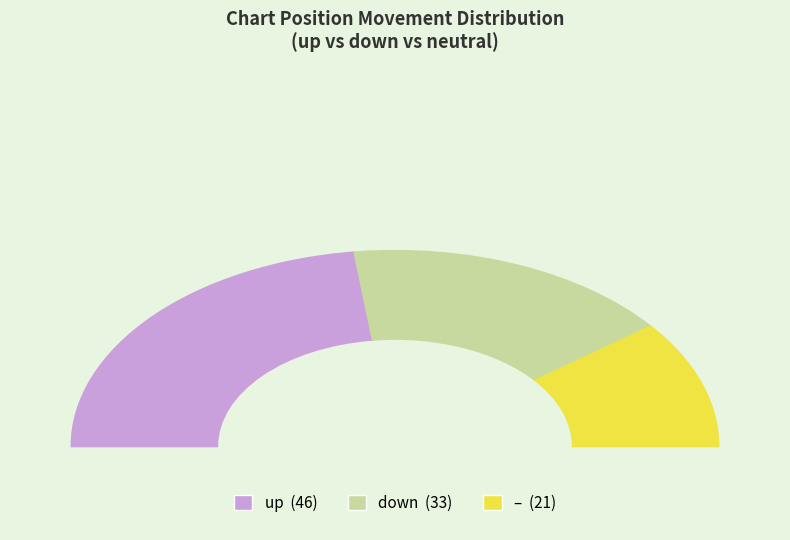

Combined, what portion of the pie is down and up?

79.0%